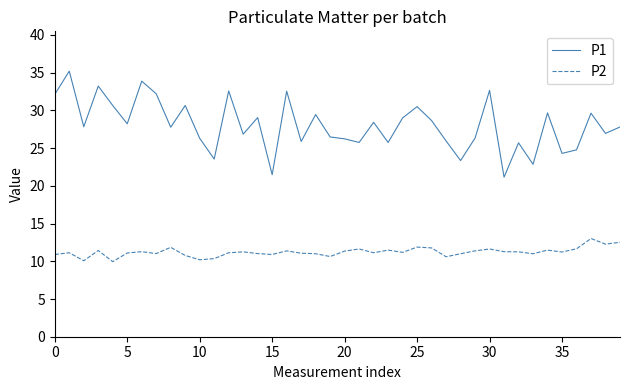

Is this an area chart (filled region under the line)?

No